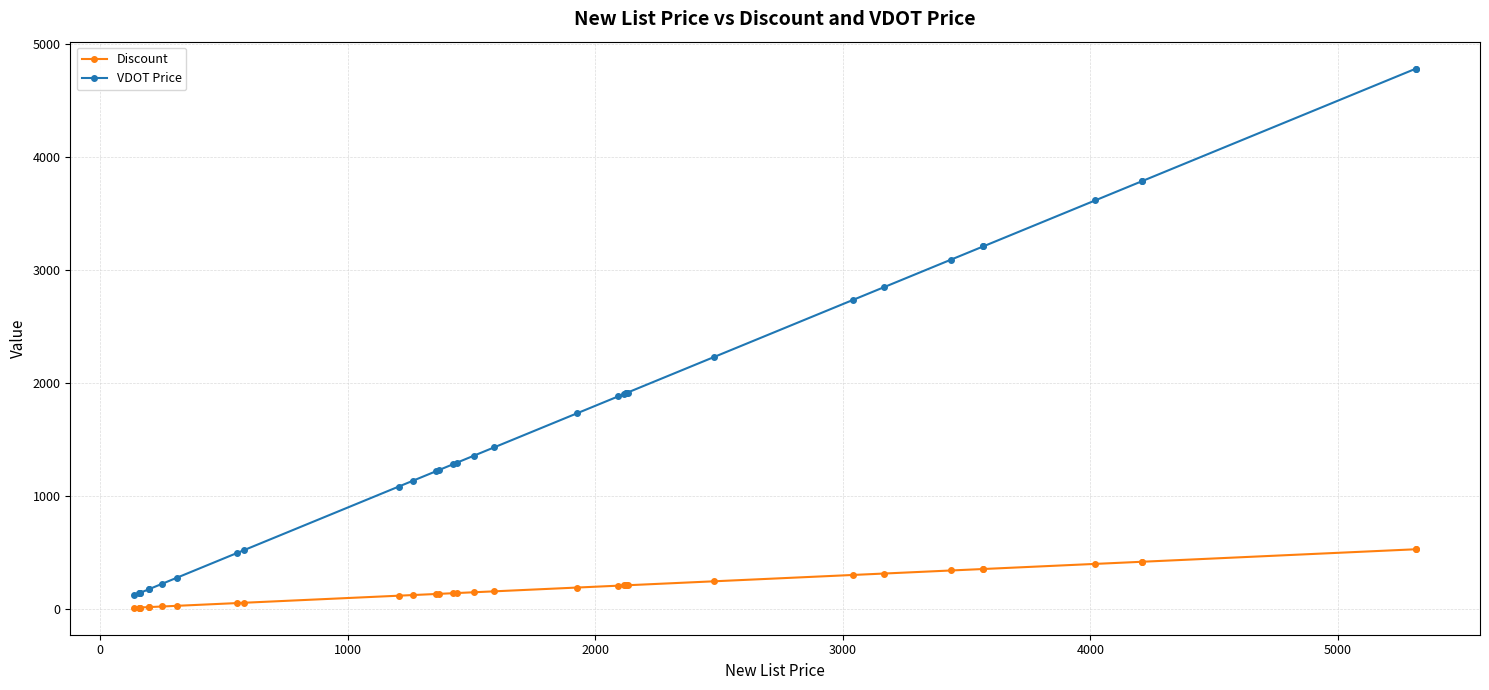

Count the number of data series in this chart.

2